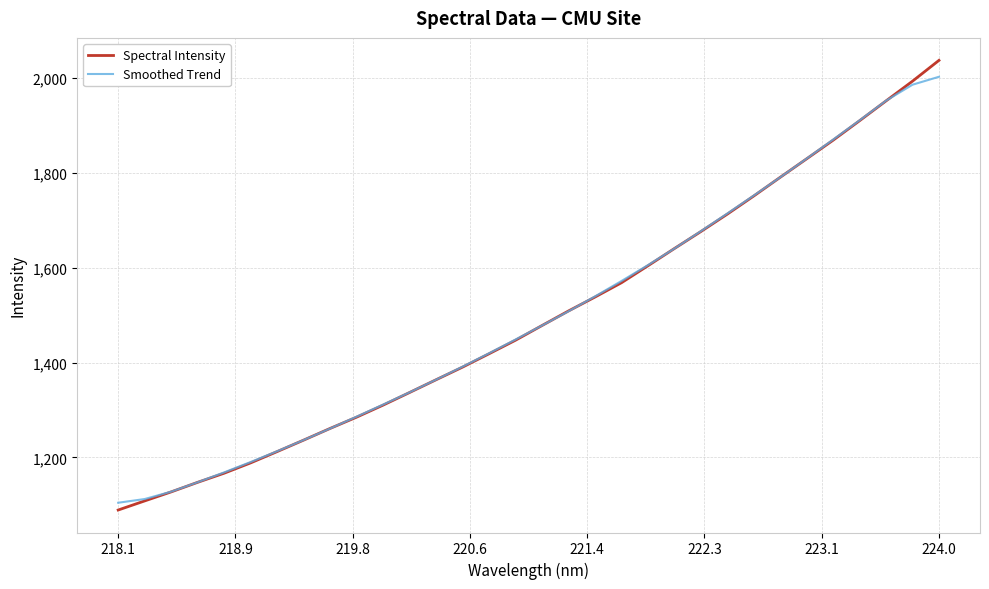

What is the minimum value for Spectral Intensity?

1089.2